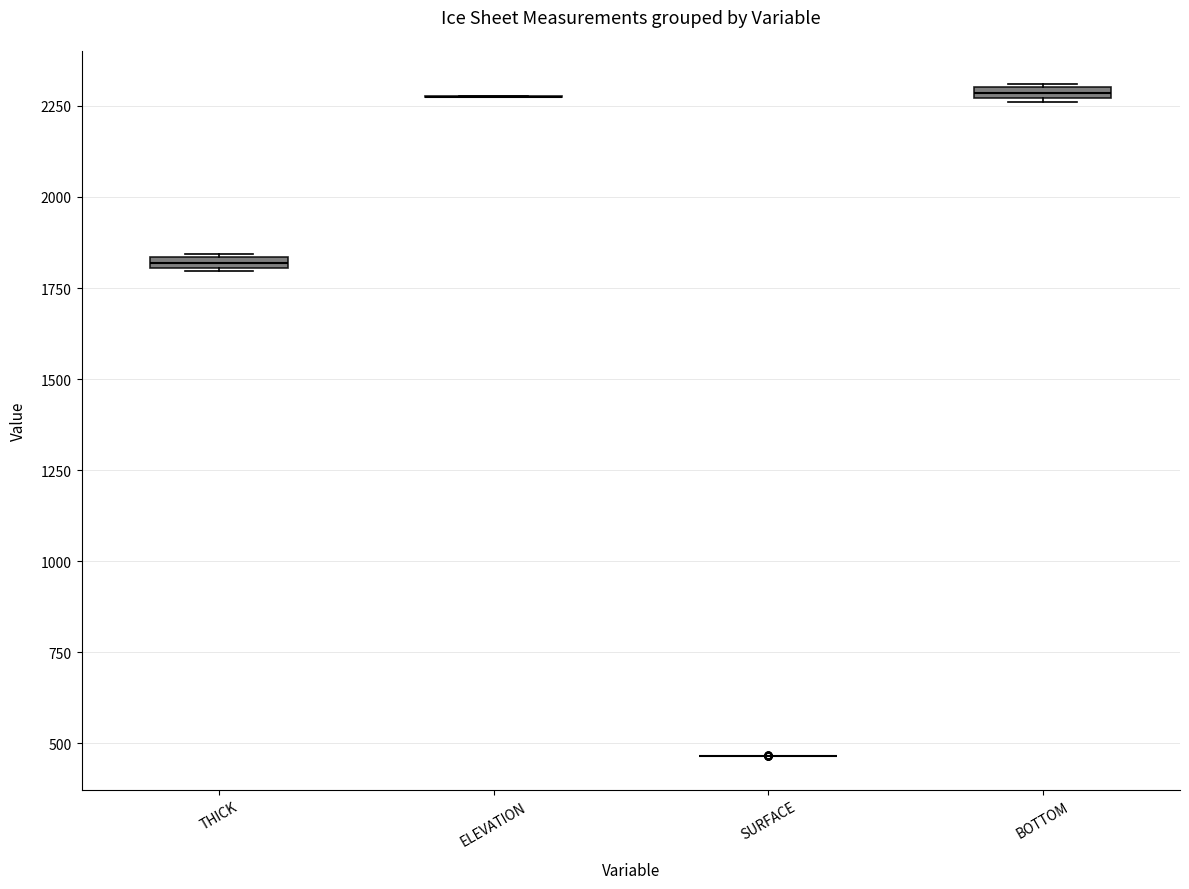

Where is the lower edge of the box for THICK on the y-axis? The values are not printed on the chart, so give them approximately, as read against the axis.

1800